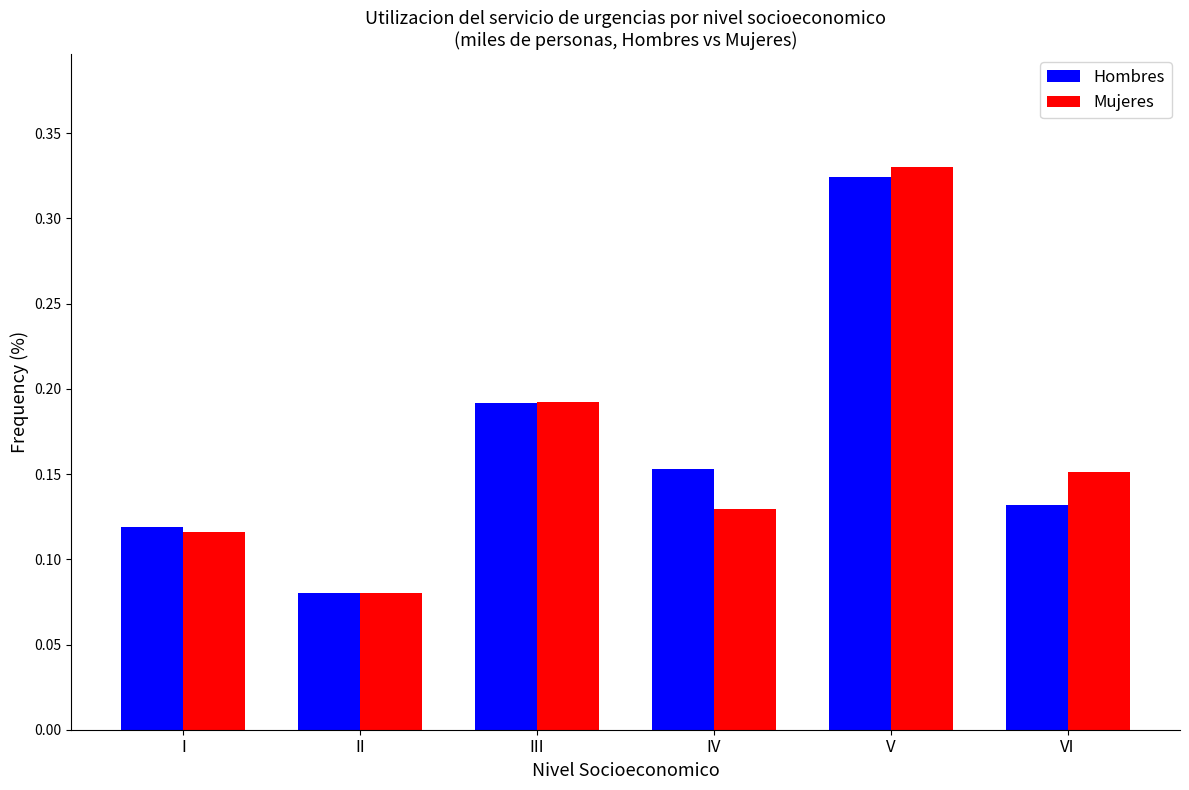

Rank the categories by Mujeres value from lowest to highest.

II, I, IV, VI, III, V